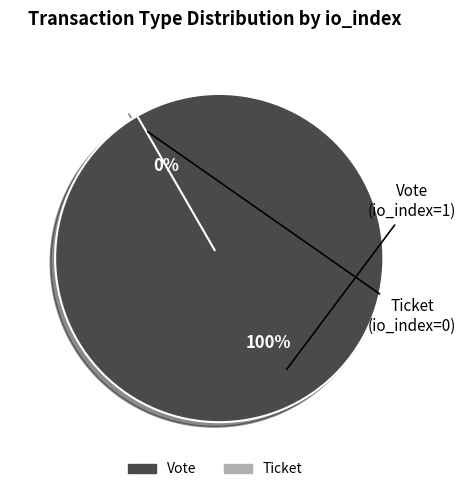

Which category has the biggest portion of the pie?

Vote